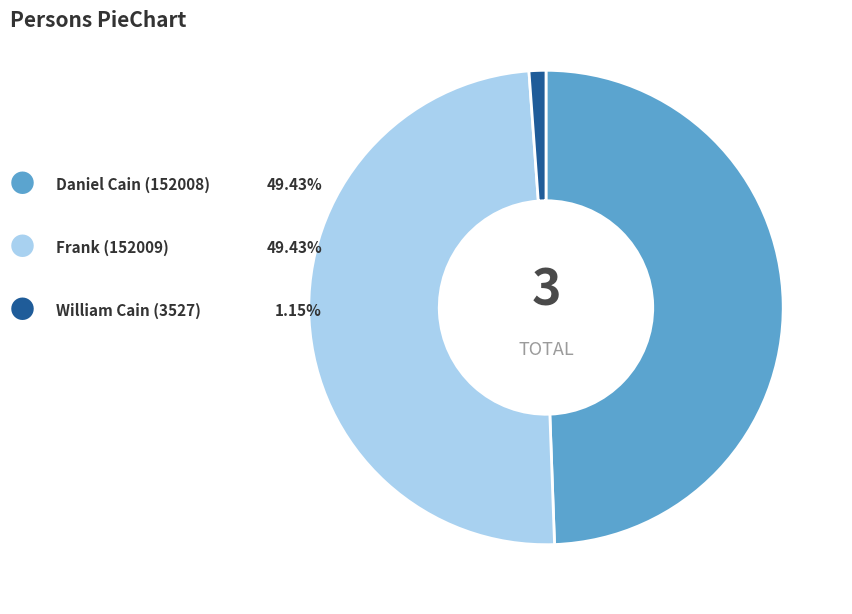

Is there any slice that represents more than half of the pie?

No